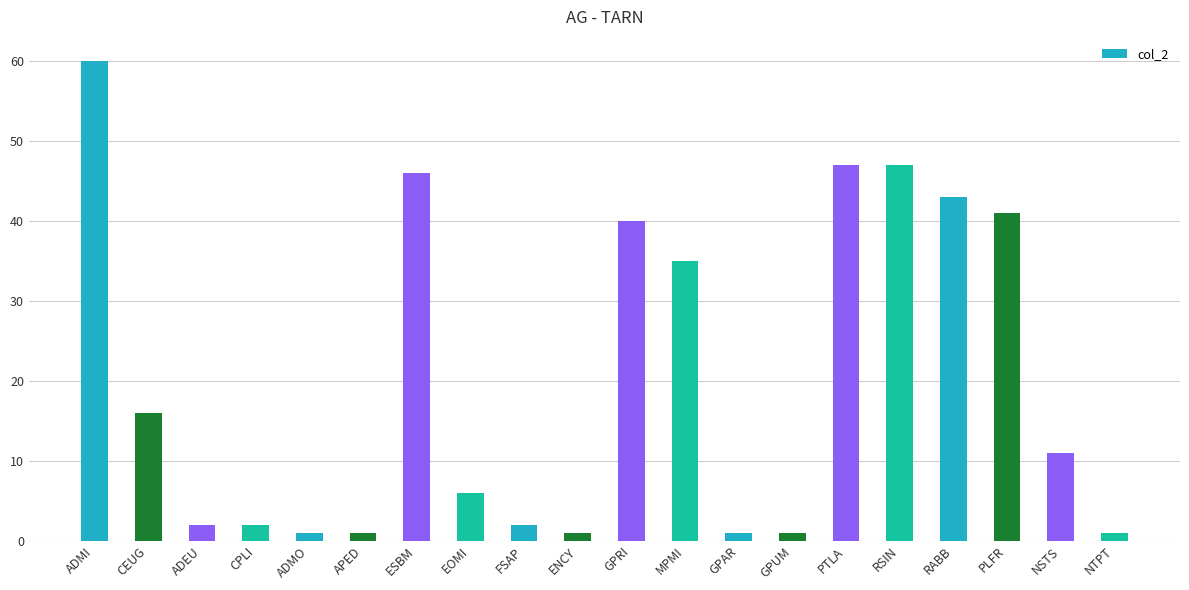

What is the difference between the second highest and minimum values?

46